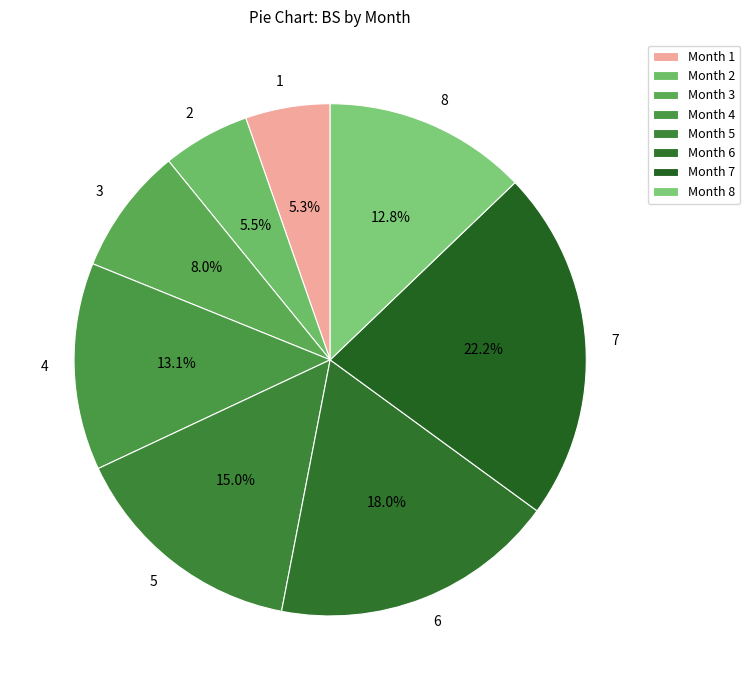

How many segments does this pie chart have?

8